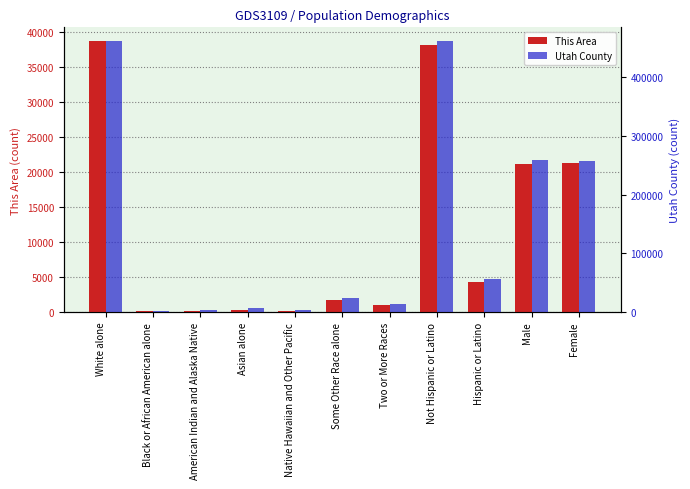

At how many categories does at least one series exceed 100722?

4